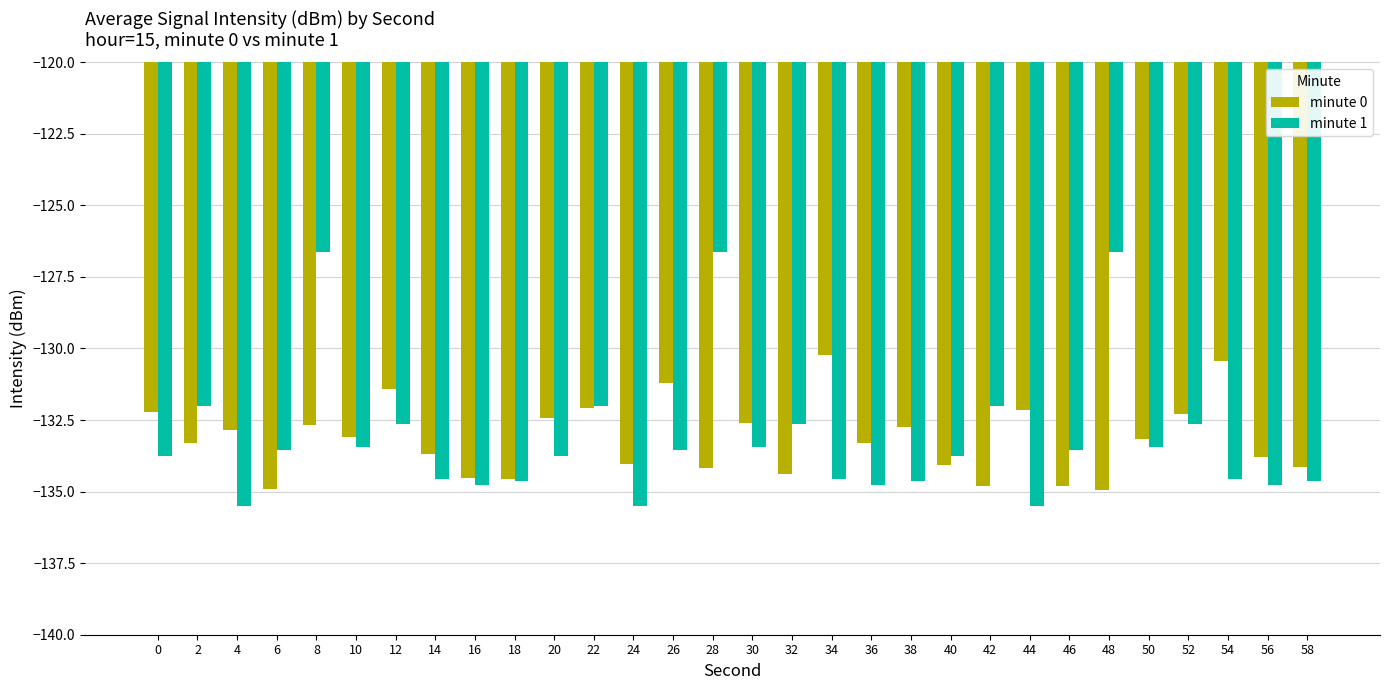

How many categories are shown in the chart?

30